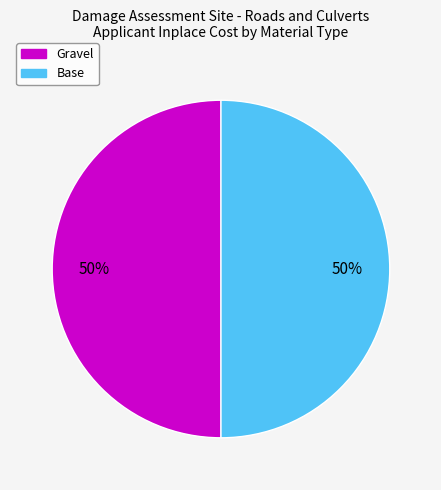

How many slices are in this pie chart?

2